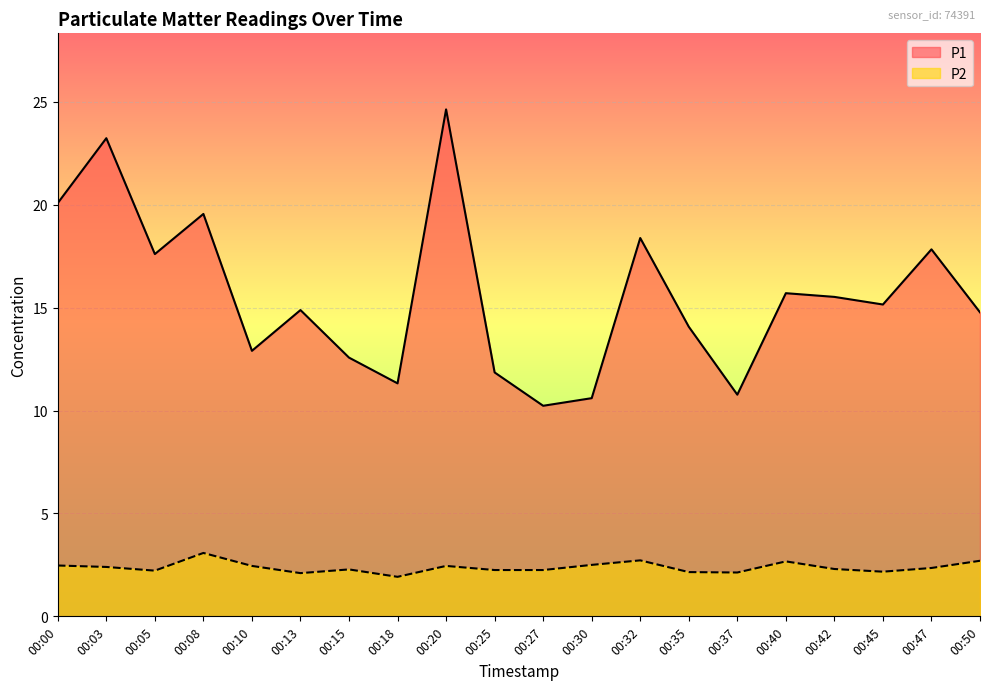

At which label does P1 reach its minimum?

00:27